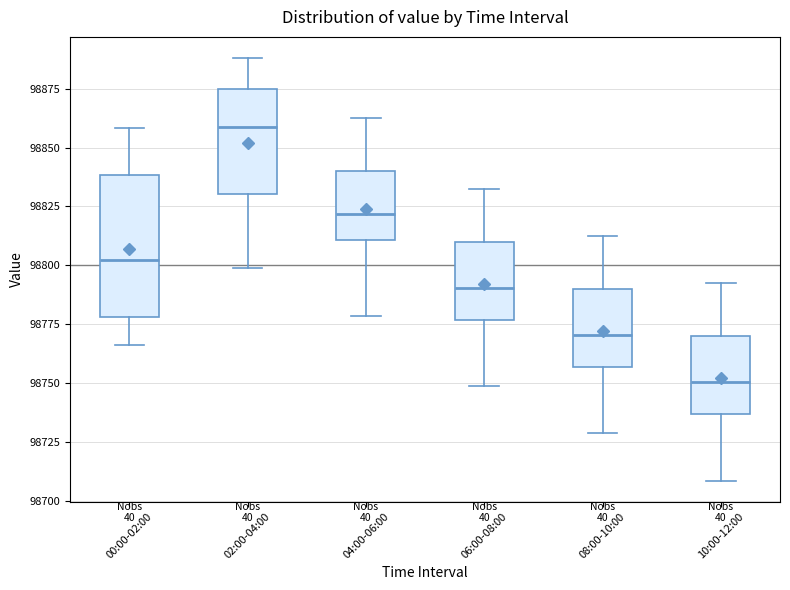

Comparing the boxes themselves (not the whiskers), which one is the tallest?

00:00-02:00